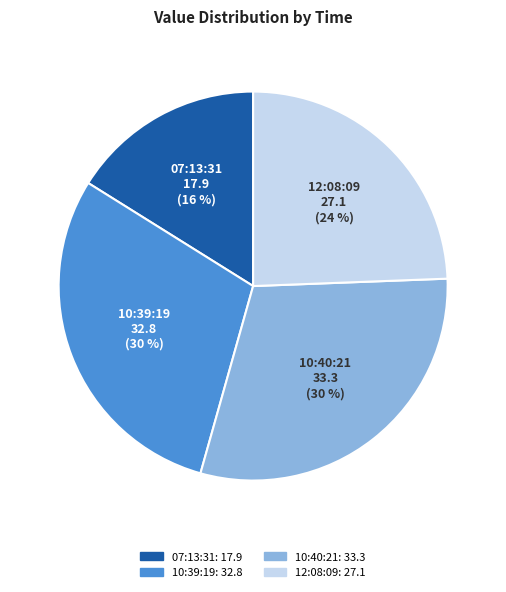

Is there a majority slice in this chart?

No